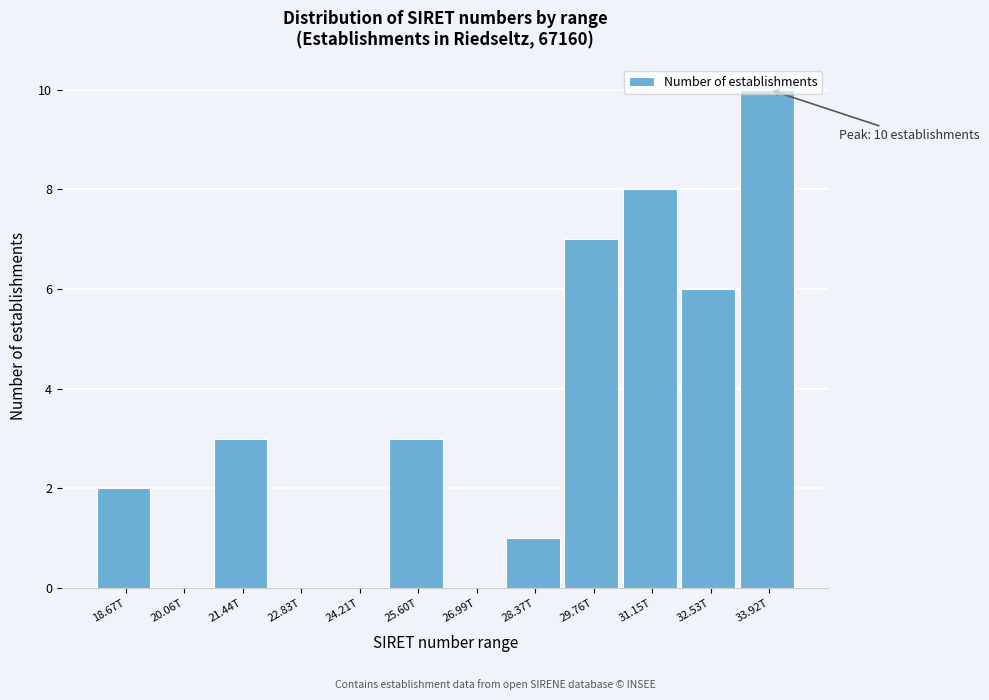

What is the sum of all values?

40